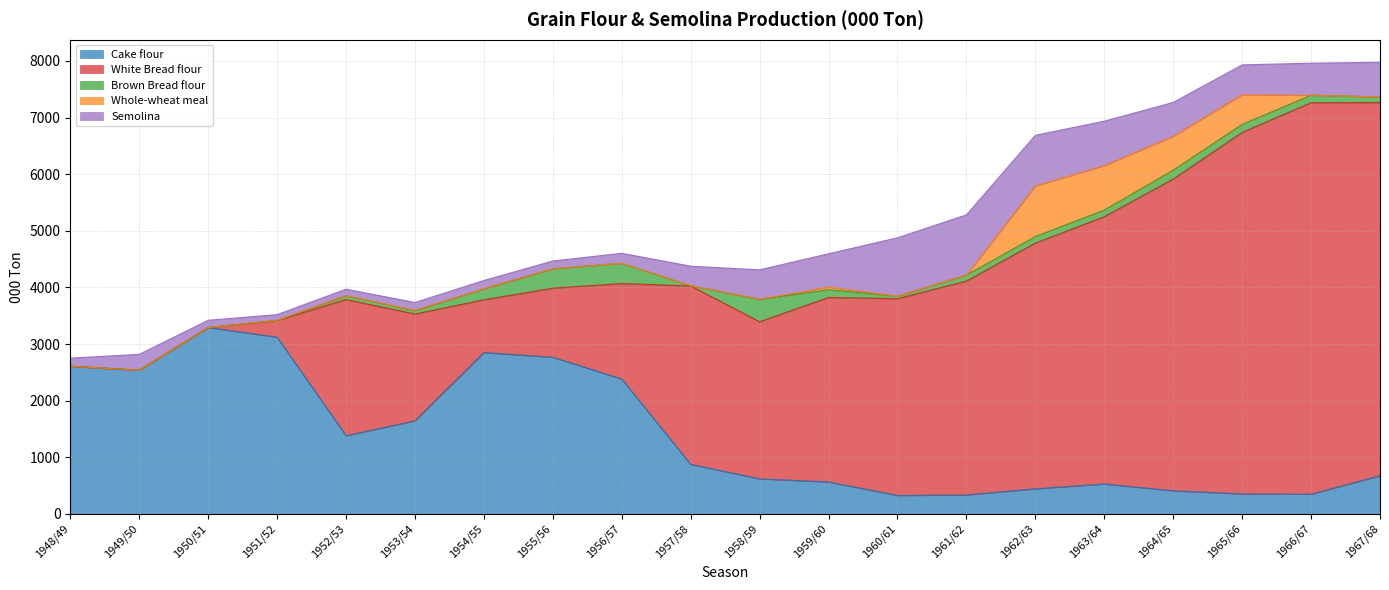

How many intersections are there between Semolina and White Bread flour?

1